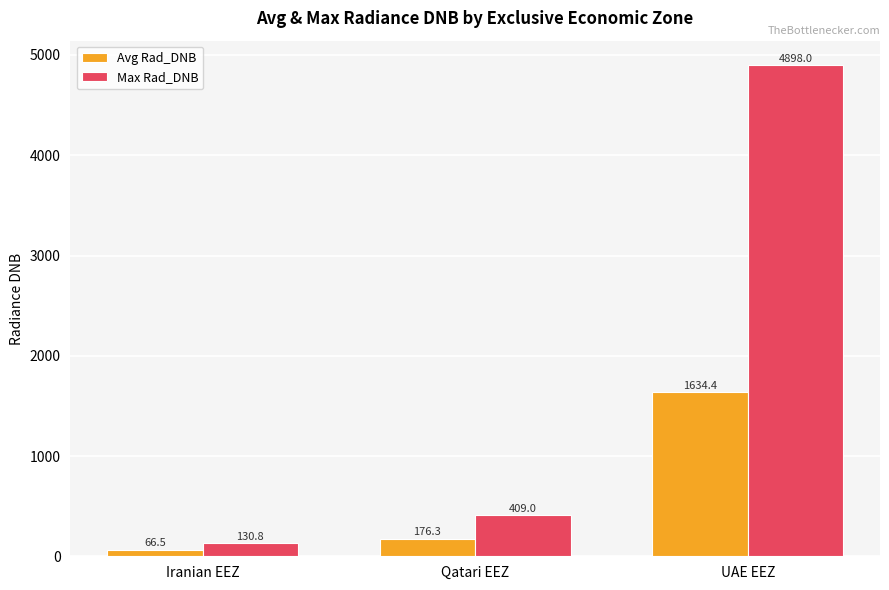

How many categories are shown in the chart?

3